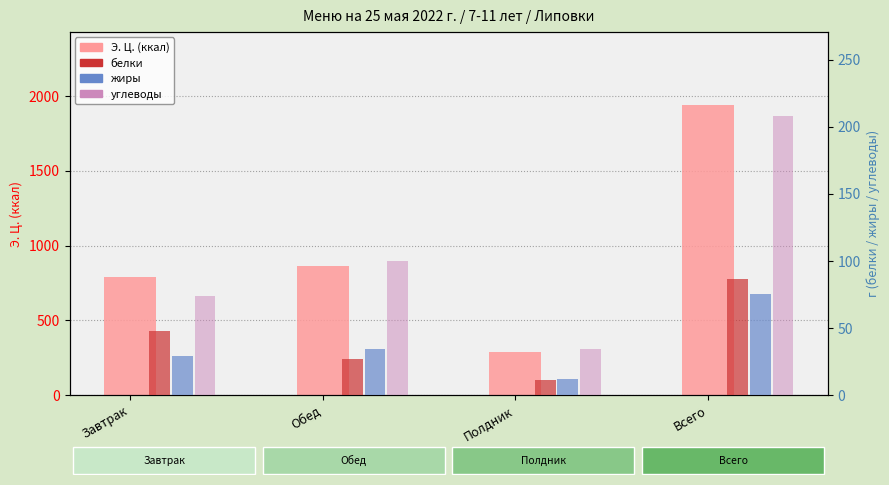

Between Завтрак and Полдник, which series saw the biggest shift?

Э. Ц. (ккал)